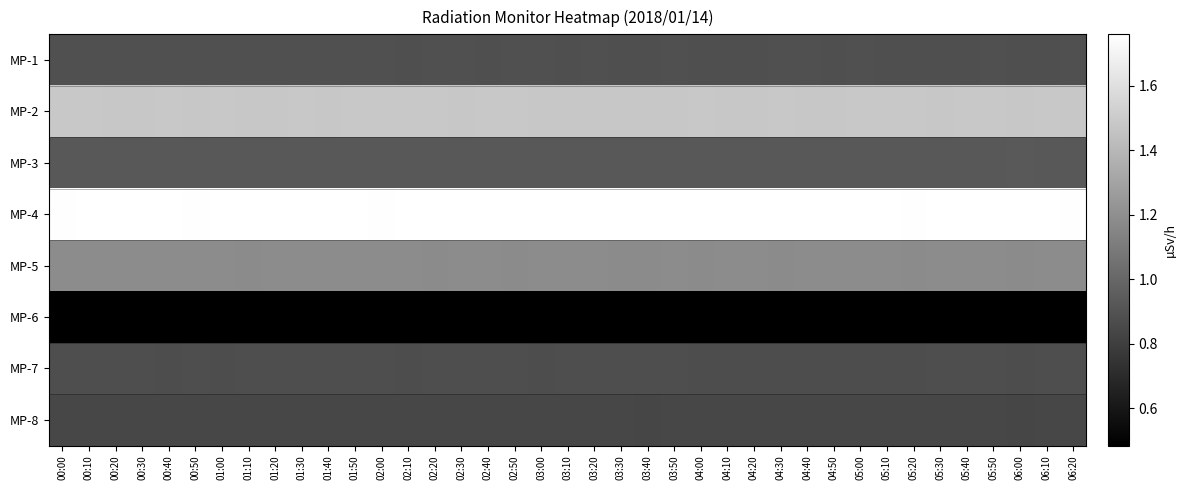

Which has a higher value, 00:30 or 02:10?

00:30